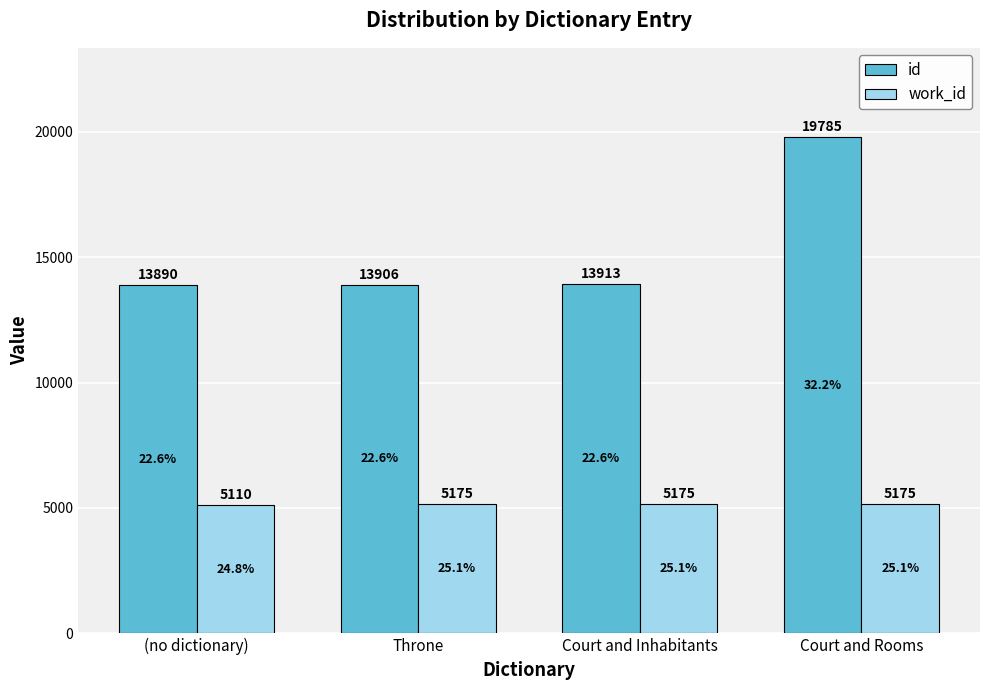

What is the value of the id bar at the 1st from the left?

13890